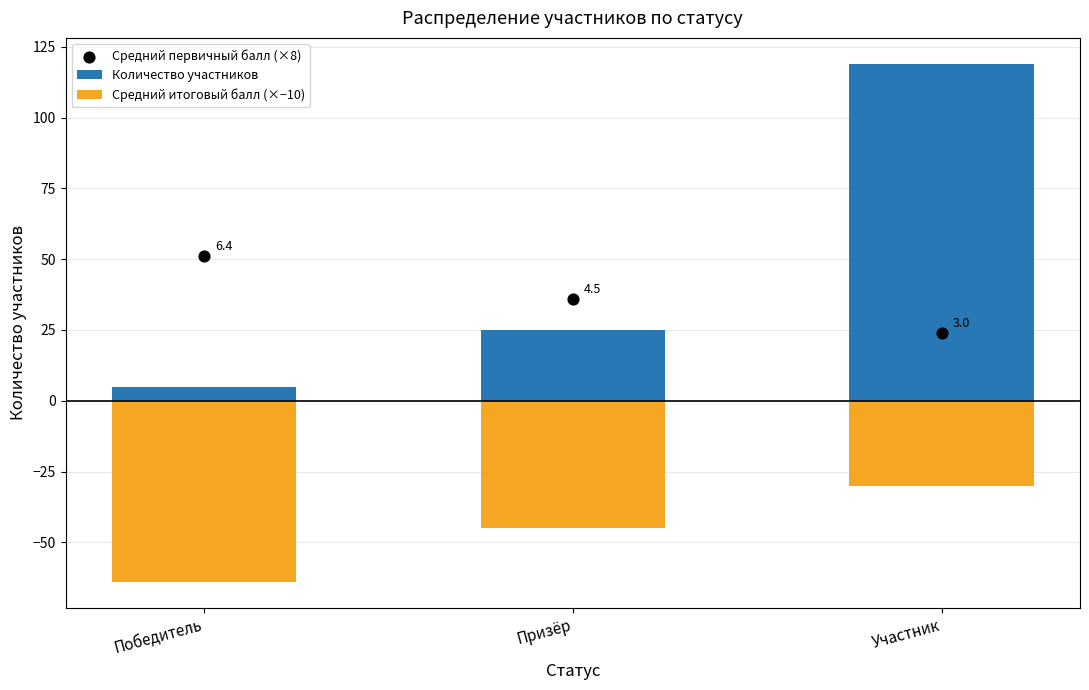

At how many categories does at least one series exceed -12?

3